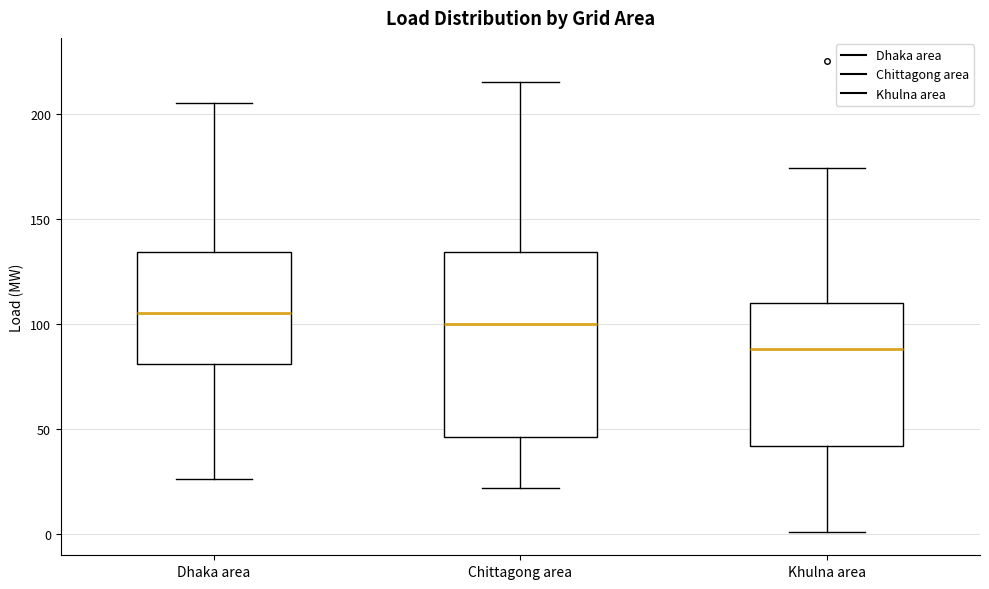

Which box's median line is the lowest?

Khulna area